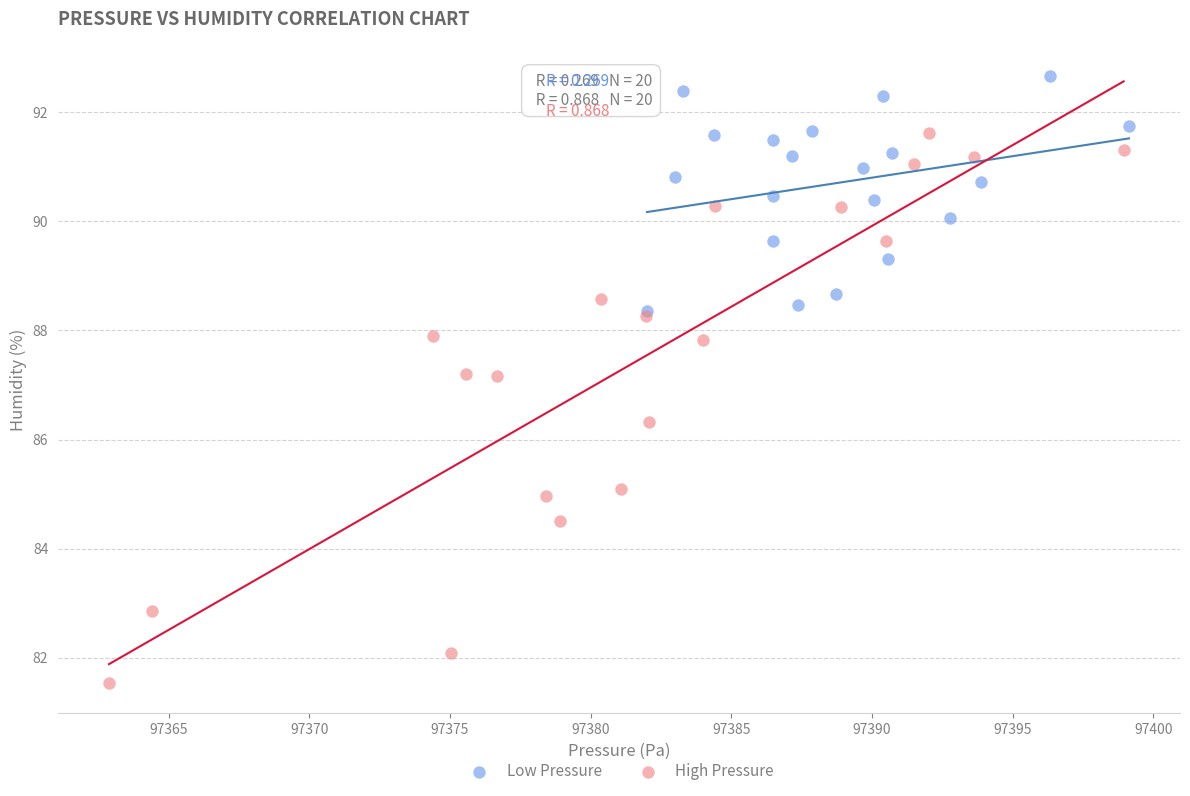

Which series contains the highest Y value?

Low Pressure